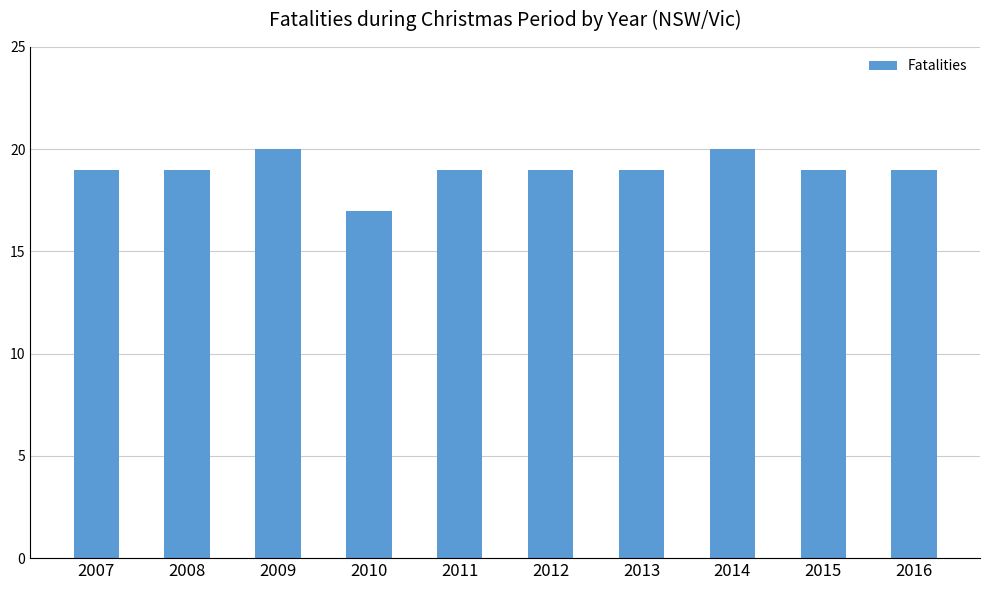

What is the ratio of the value at 2009 to the value at 2016?

1.1